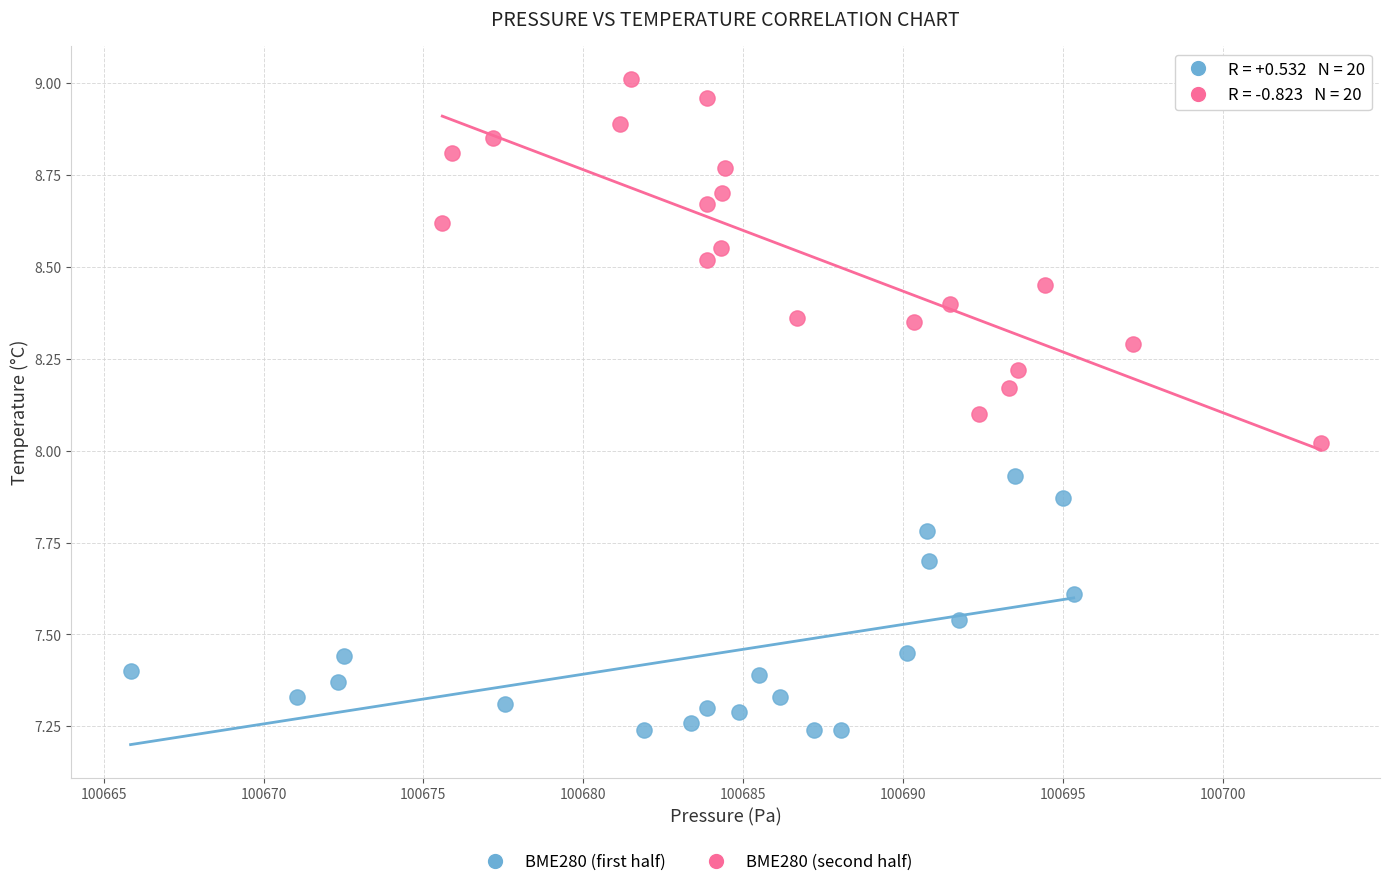

Which series contains the lowest Y value?

BME280 (first half)